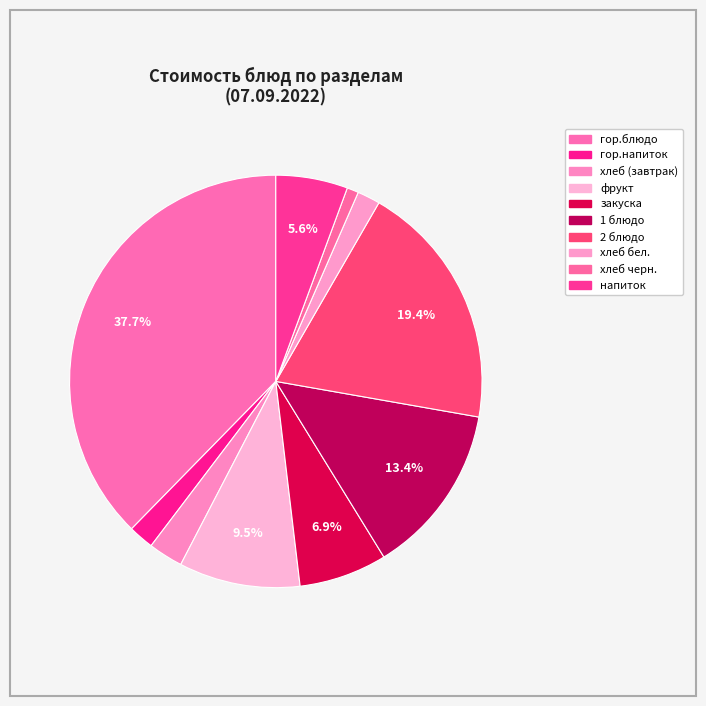

Approximately how many times larger is the value at хлеб бел. compared to закуска?

0.3